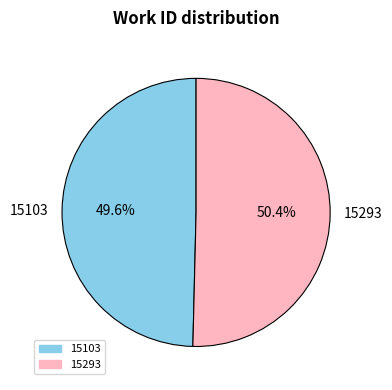

Combined, what portion of the pie is 15293 and 15103?

100.0%